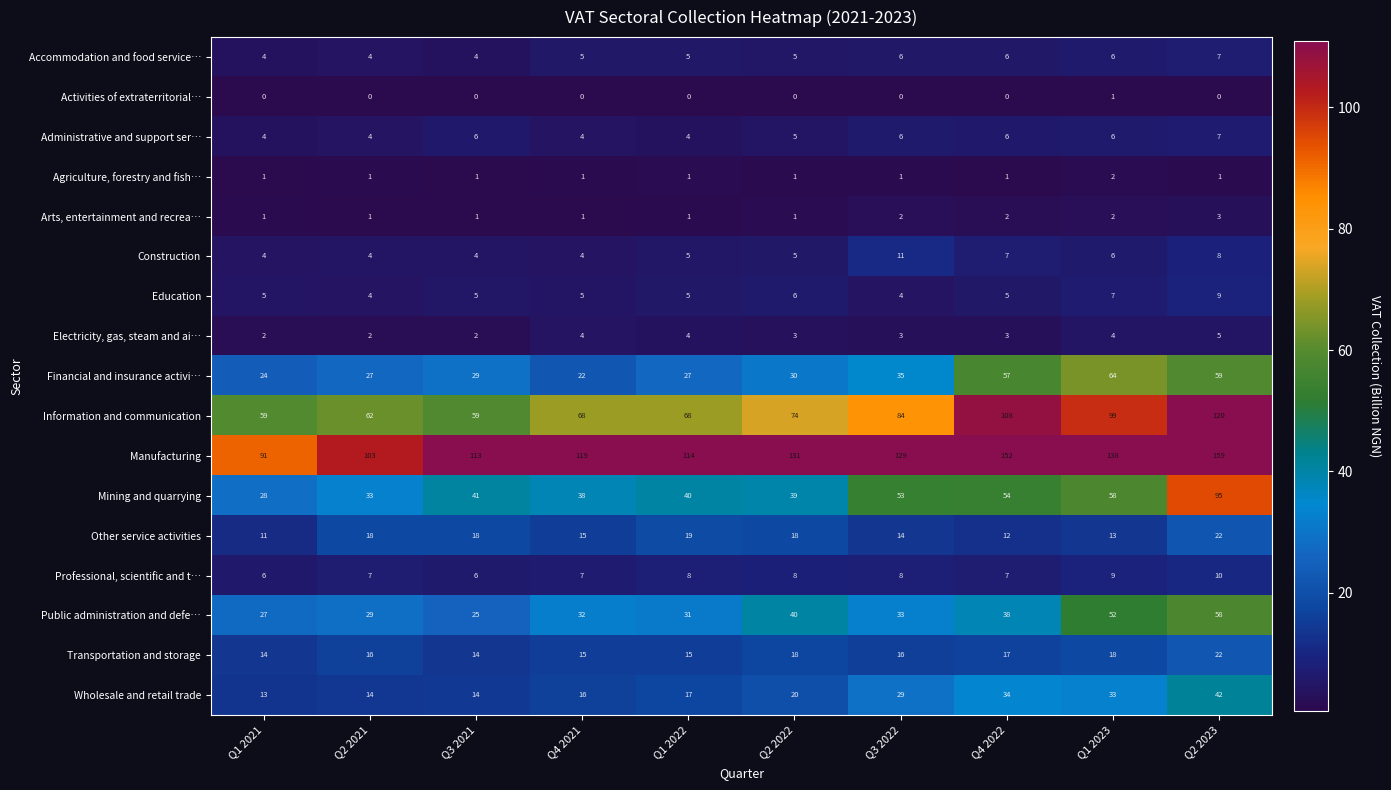

What is the total value across all series at Q1 2023?

518